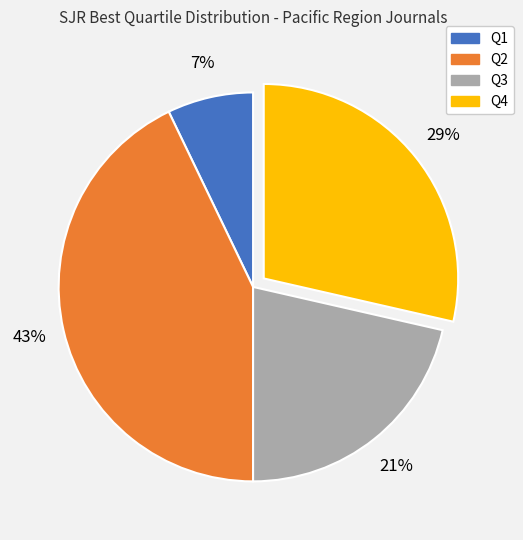

To the nearest percent, what is the combined percentage of Q2 and Q3?

64%